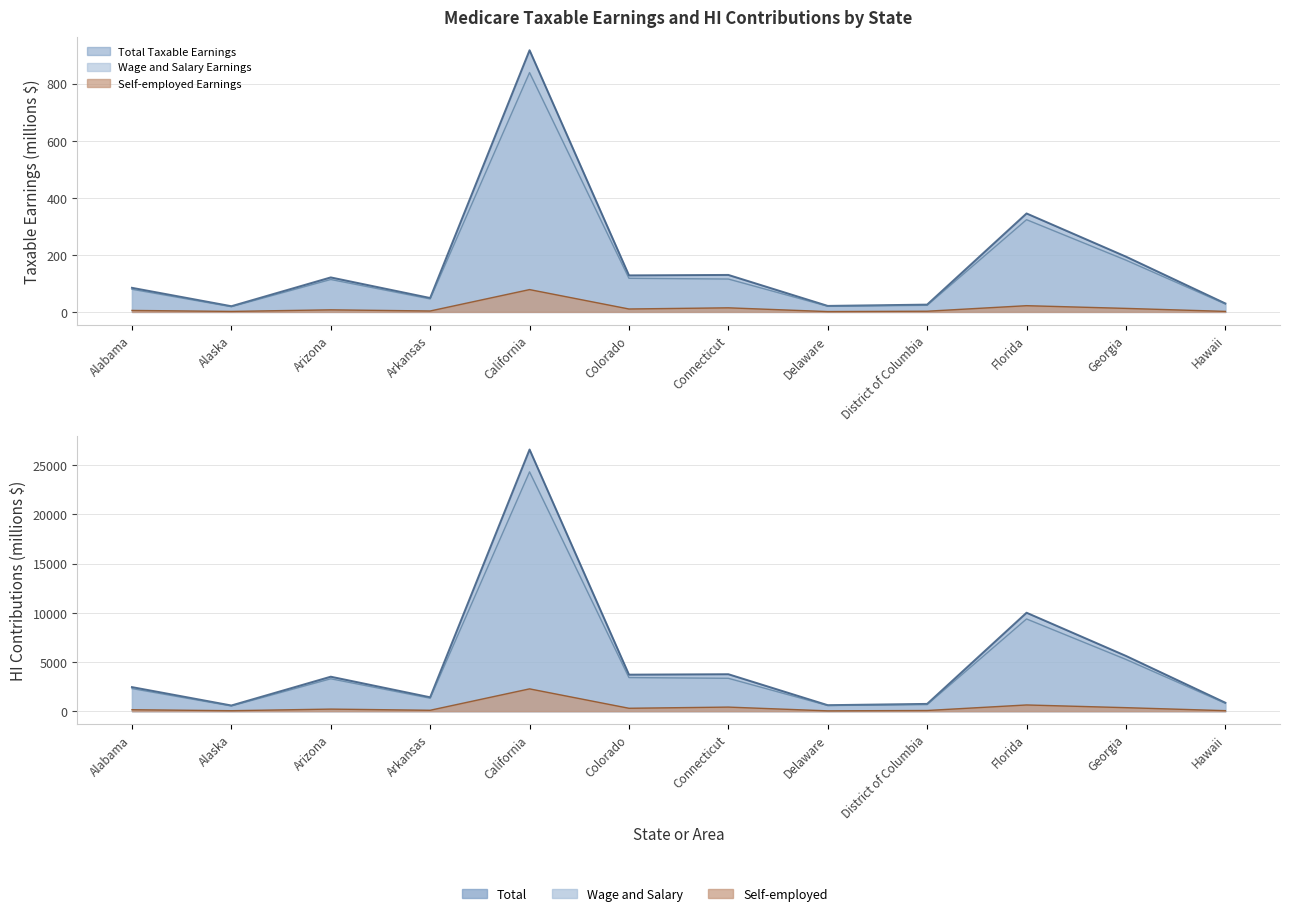

True or false: Total HI Contributions and HI Wage and Salary intersect in this chart.

False